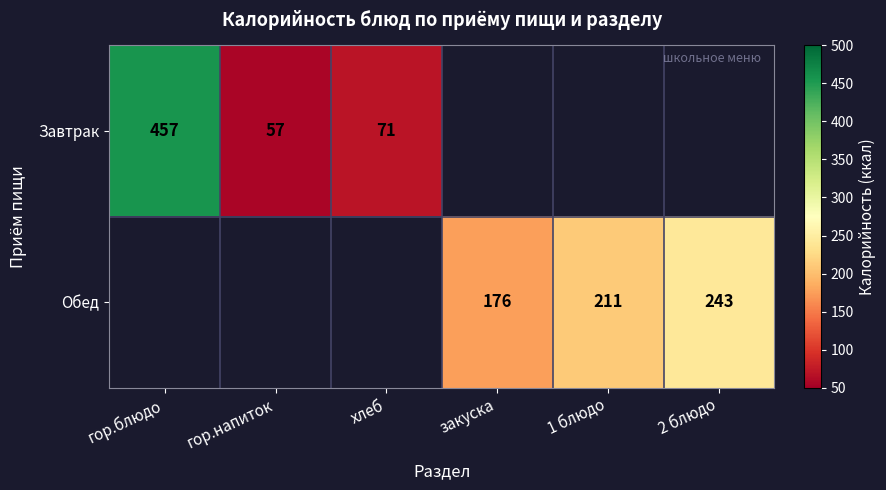

True or false: Завтрак has a value of 457 at гор.блюдо.

True